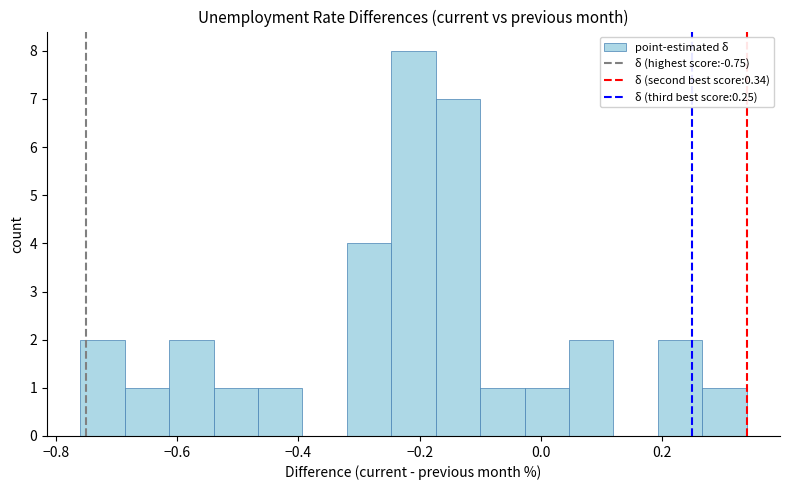

Read against the x-axis, roughly where is the centre of the tallest bar?

-0.20